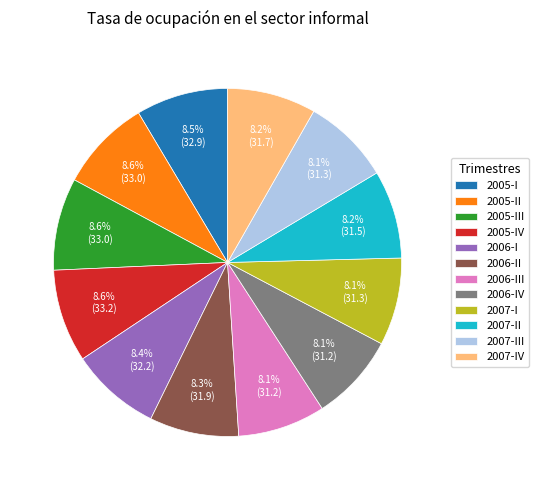

Do 2007-III and 2007-IV together represent more than half of the pie?

No